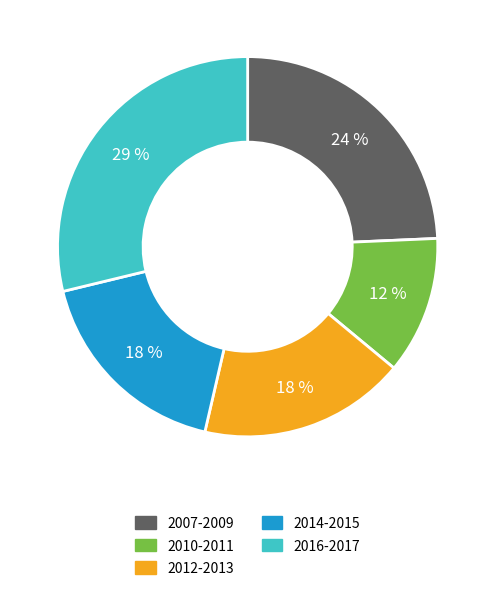

Is there a majority slice in this chart?

No